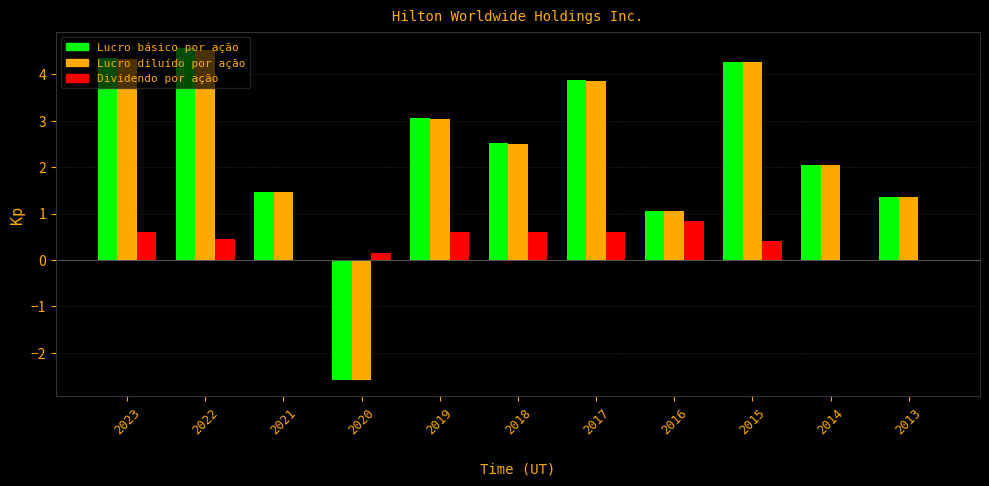

The Dividendo por ação series shows 1.2 at 2016. True or false?

False